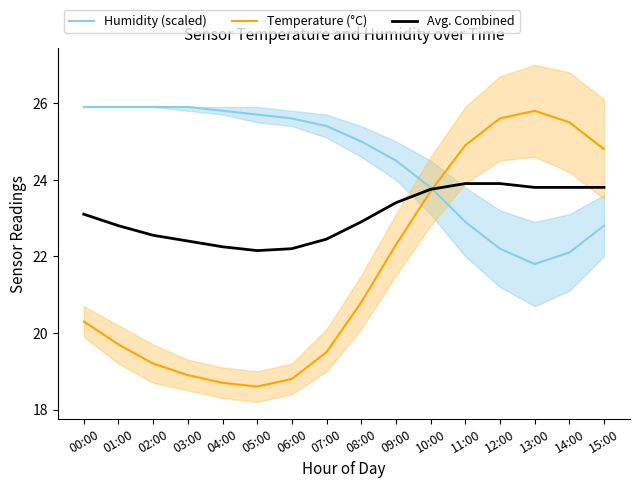

What is the difference between the maximum and minimum values in the Avg. Combined series?

1.8